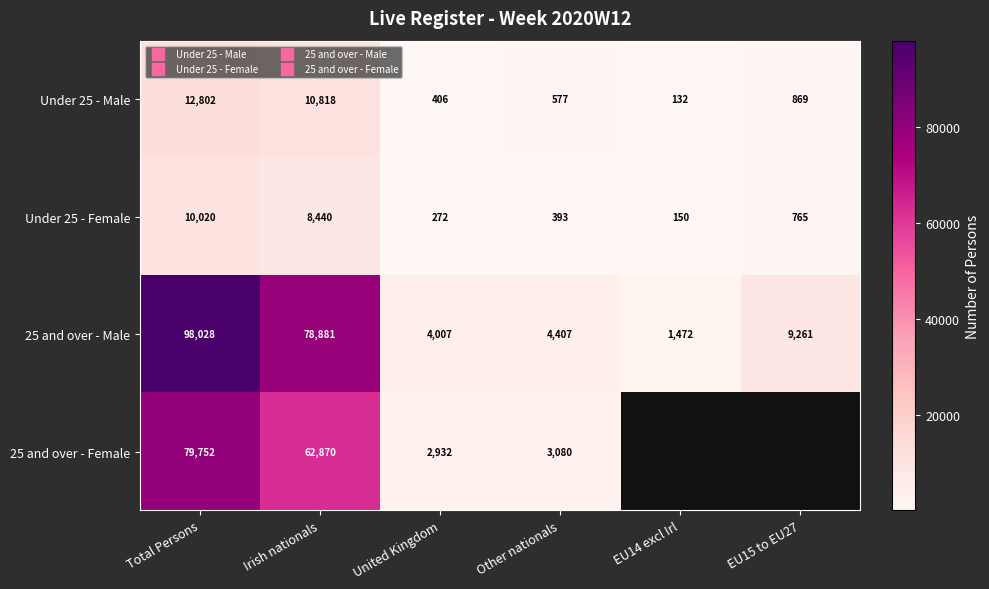

Is the value of Under 25 - Female at United Kingdom greater than the value of 25 and over - Female at United Kingdom?

No